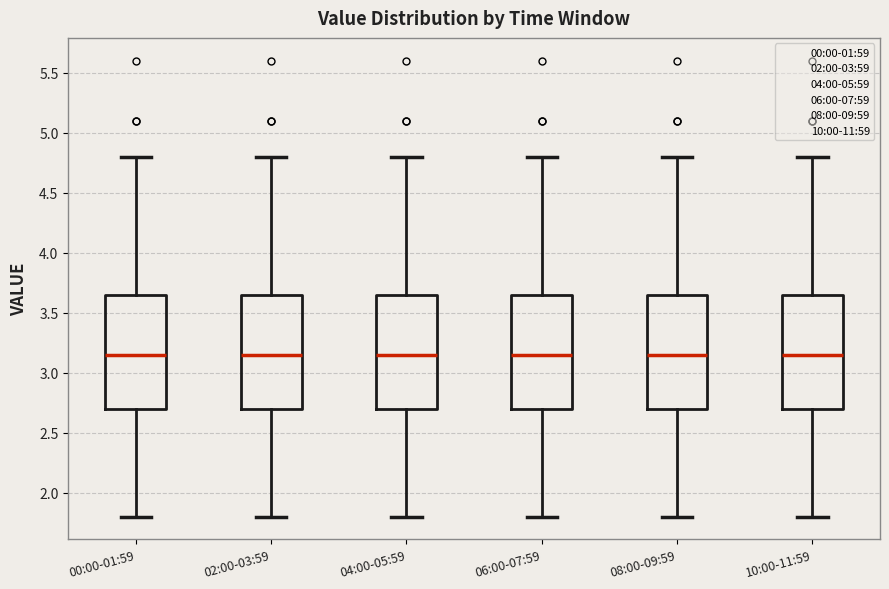

Reading left to right, read every box against the y-axis: the position of its median line, the range the box covers, and the ends of its whiskers. The values are not printed on the chart, so give them approximately, as read against the axis.

00:00-01:59: median 3.15, box 2.70 to 3.65, whiskers 1.80 to 4.80
02:00-03:59: median 3.15, box 2.70 to 3.65, whiskers 1.80 to 4.80
04:00-05:59: median 3.15, box 2.70 to 3.65, whiskers 1.80 to 4.80
06:00-07:59: median 3.15, box 2.70 to 3.65, whiskers 1.80 to 4.80
08:00-09:59: median 3.15, box 2.70 to 3.65, whiskers 1.80 to 4.80
10:00-11:59: median 3.15, box 2.70 to 3.65, whiskers 1.80 to 4.80